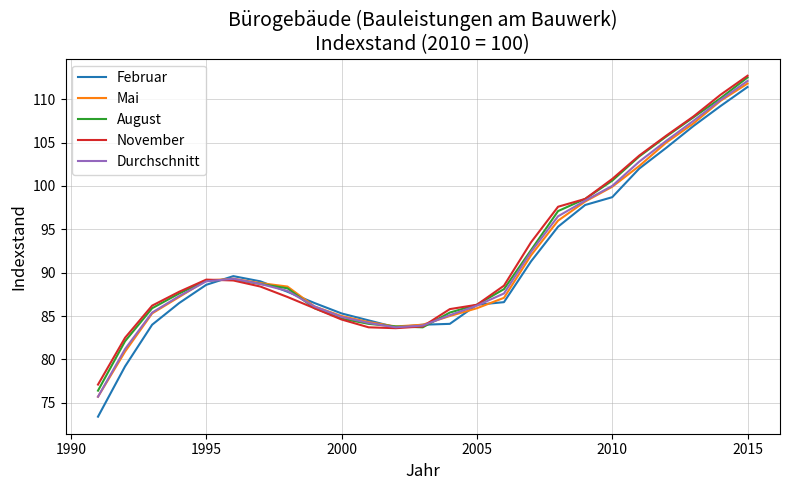

How many lines are shown in the chart?

5